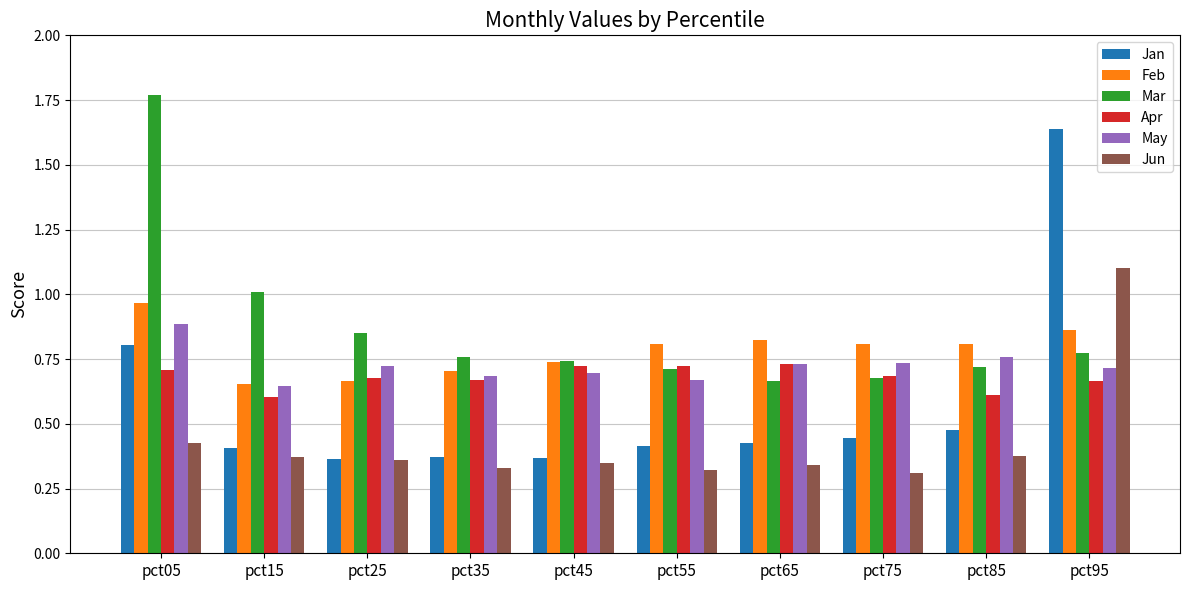

Rank the series by their maximum value, from highest to lowest.

Mar, Jan, Jun, Feb, May, Apr